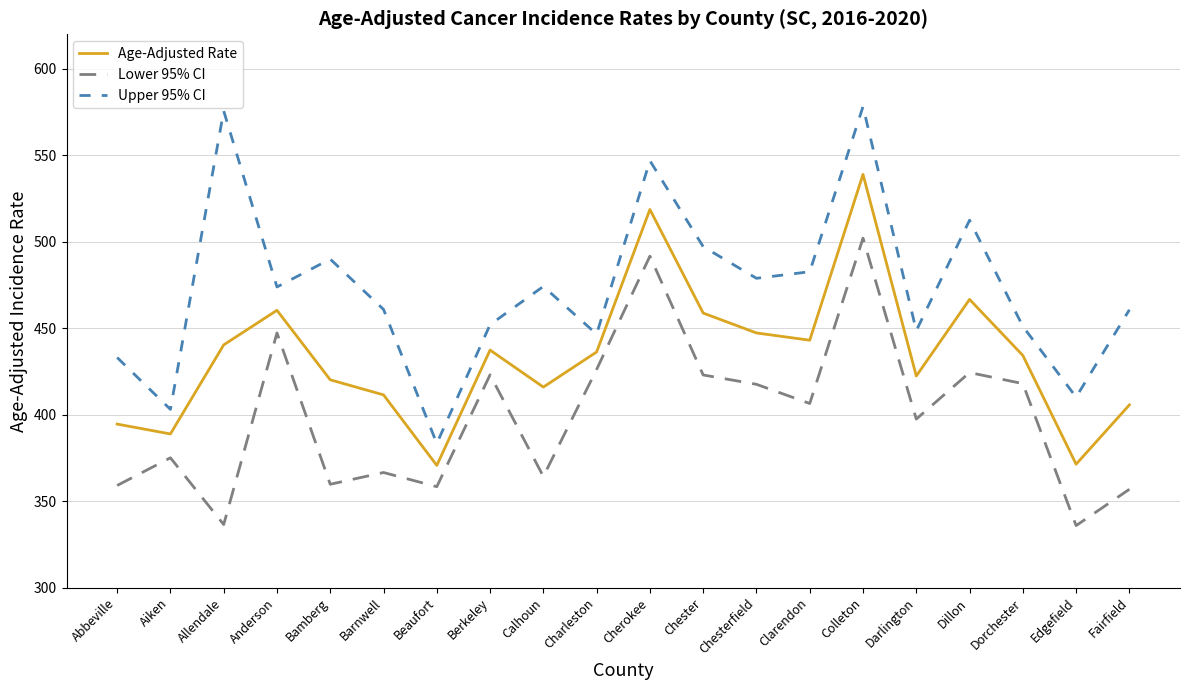

What position from the right is Barnwell?

15